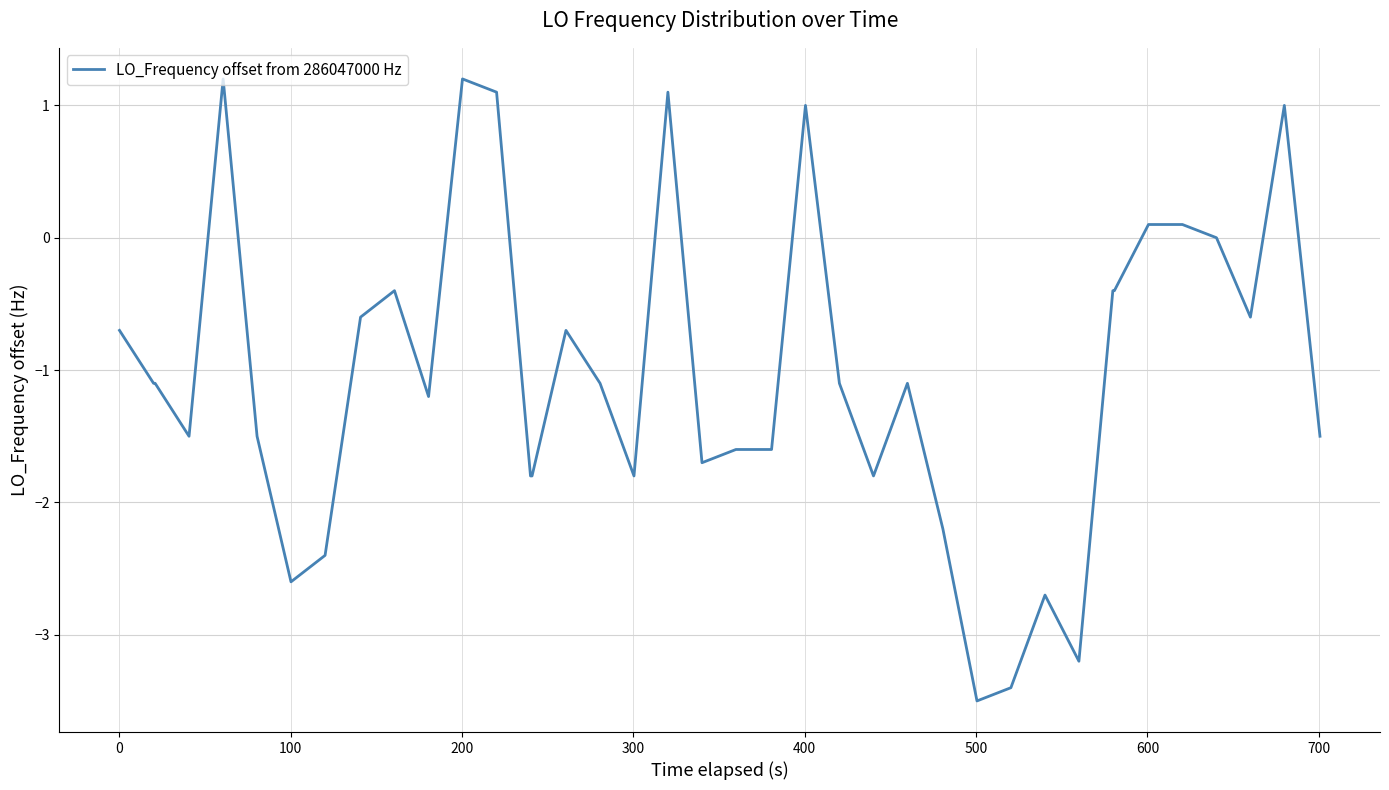

What is the difference between the maximum and minimum values?

4.7